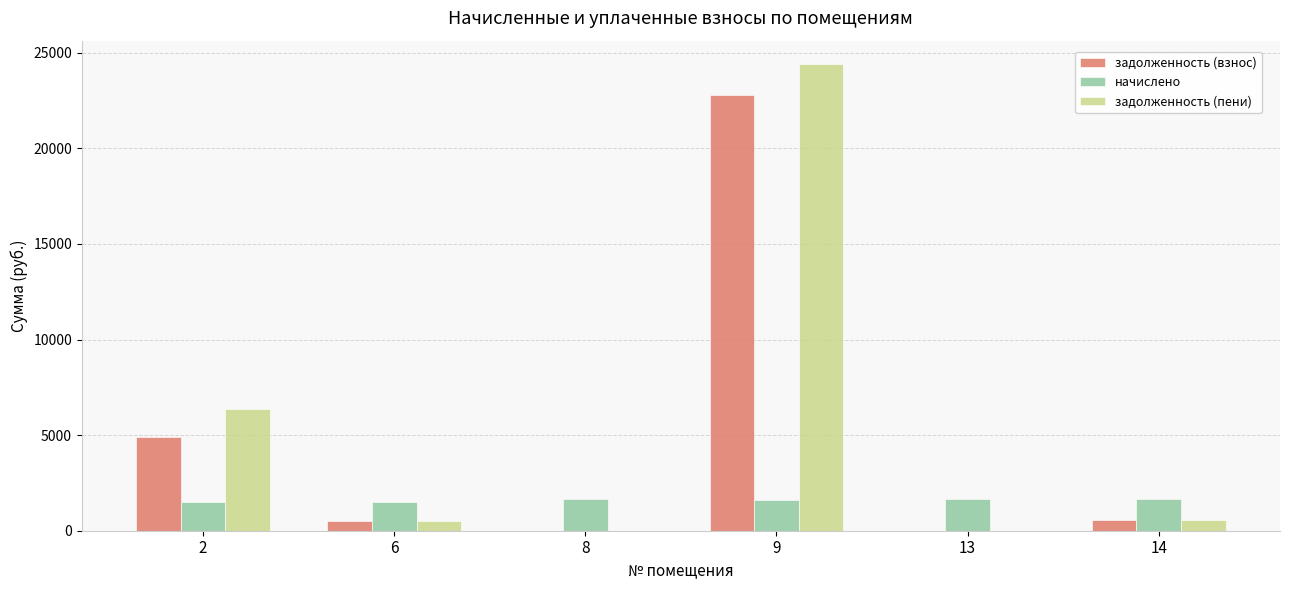

Where does the задолженность (пени) series first go above 551?

2